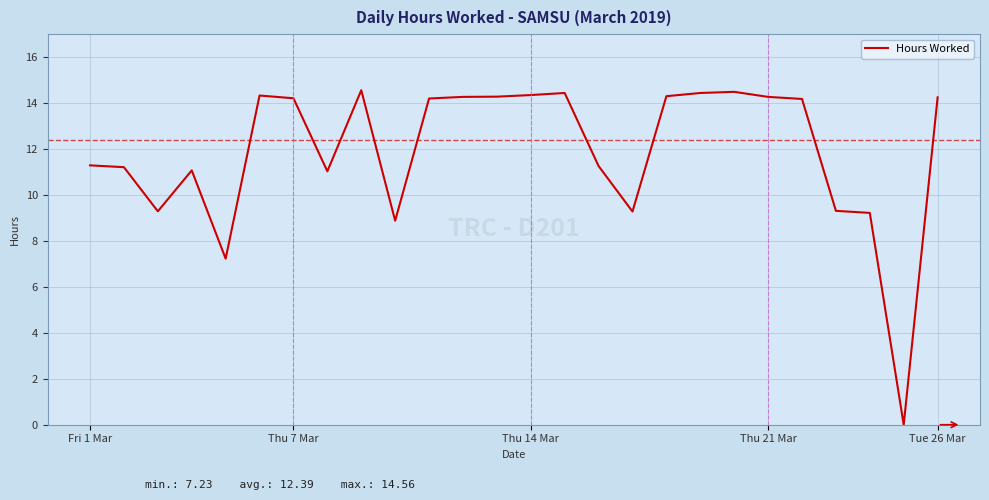

What is the maximum value shown in the chart?

14.6